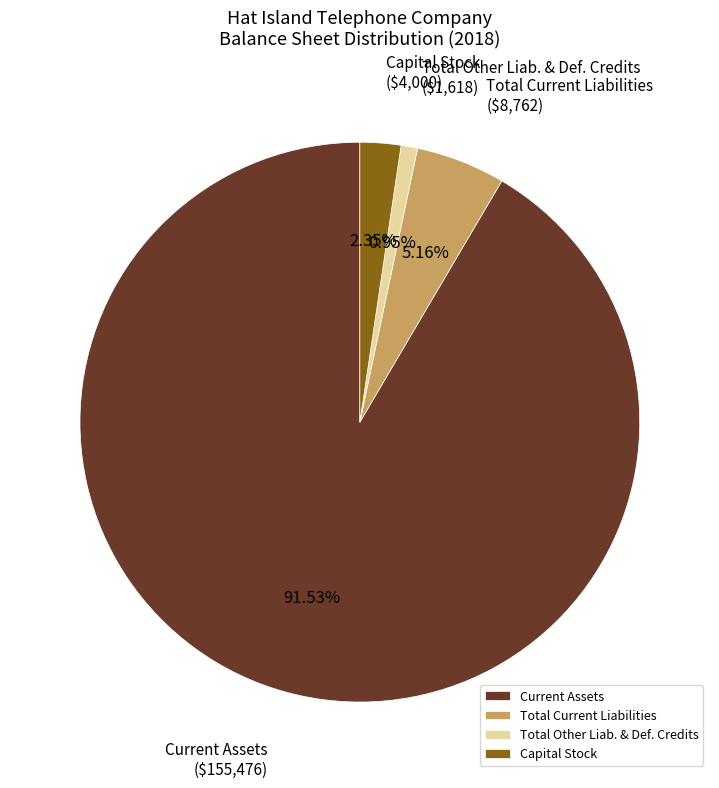

To the nearest percent, what is the combined percentage of Total Other Liab. & Def. Credits and Capital Stock?

3%